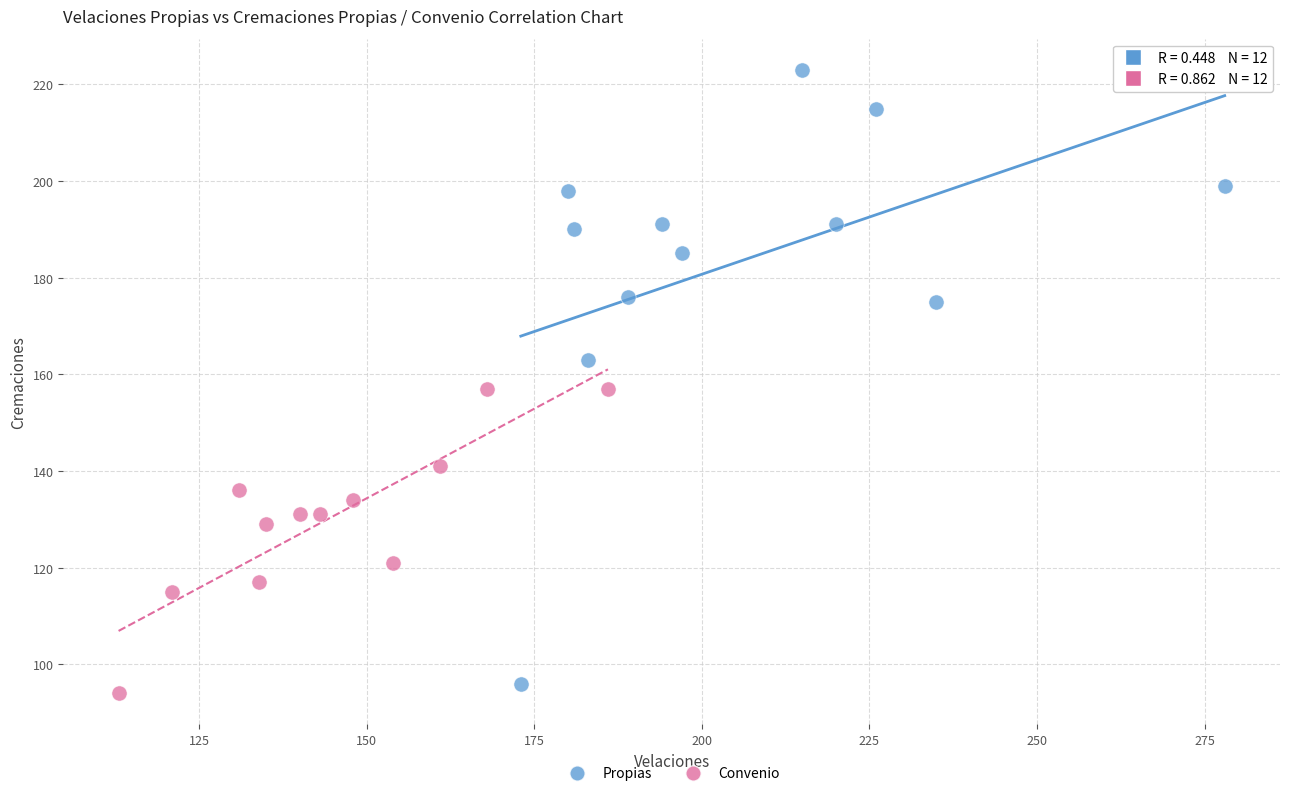

Which series reaches the maximum Y coordinate?

Propias